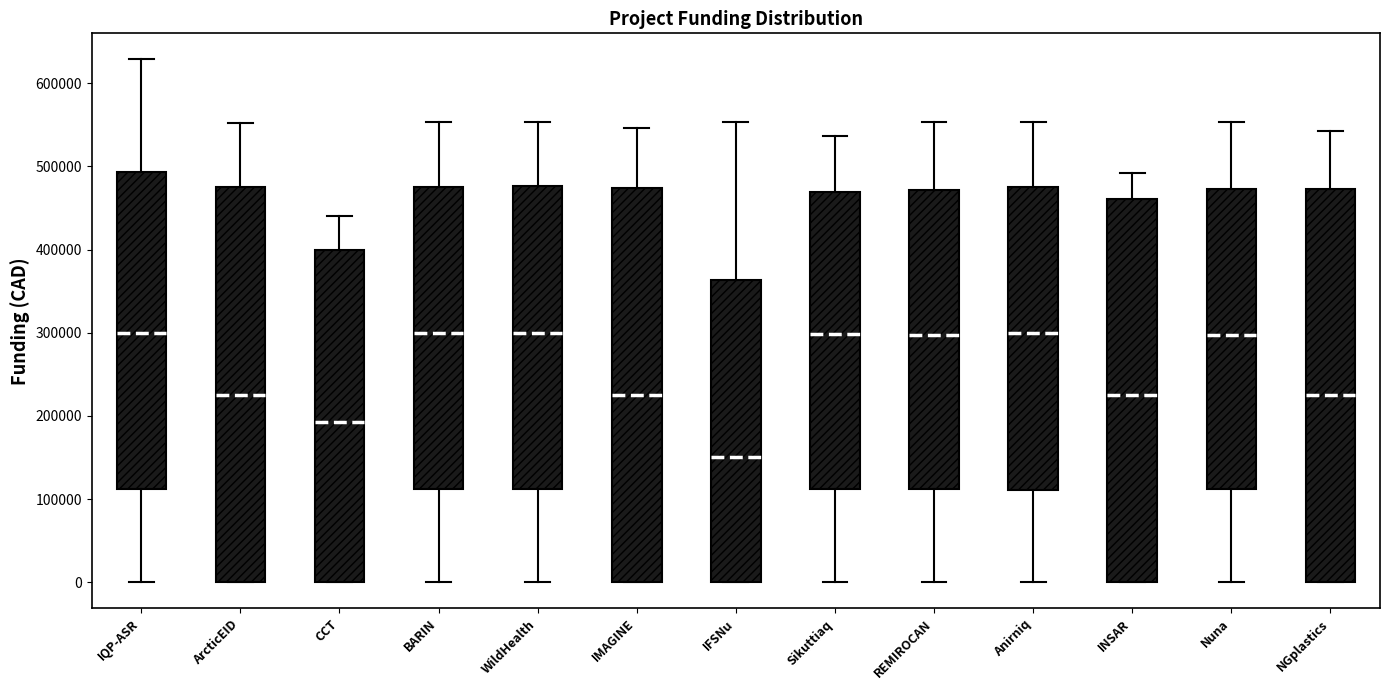

Reading left to right, read every box against the y-axis: the position of its median line, the range the box covers, and the ends of its whiskers. The values are not printed on the chart, so give them approximately, as read against the axis.

IQP-ASR: median 300000, box 110000 to 490000, whiskers 0 to 630000
ArcticEID: median 230000, box 0 to 480000, whiskers 0 to 550000
CCT: median 190000, box 0 to 400000, whiskers 0 to 440000
BARIN: median 300000, box 110000 to 480000, whiskers 0 to 550000
WildHealth: median 300000, box 110000 to 480000, whiskers 0 to 550000
IMAGINE: median 220000, box 0 to 470000, whiskers 0 to 550000
IFSNu: median 150000, box 0 to 360000, whiskers 0 to 550000
Sikuttiaq: median 300000, box 110000 to 470000, whiskers 0 to 540000
REMIROCAN: median 300000, box 110000 to 470000, whiskers 0 to 550000
Anirniq: median 300000, box 110000 to 480000, whiskers 0 to 550000
INSAR: median 230000, box 0 to 460000, whiskers 0 to 490000
Nuna: median 300000, box 110000 to 470000, whiskers 0 to 550000
NGplastics: median 220000, box 0 to 470000, whiskers 0 to 540000